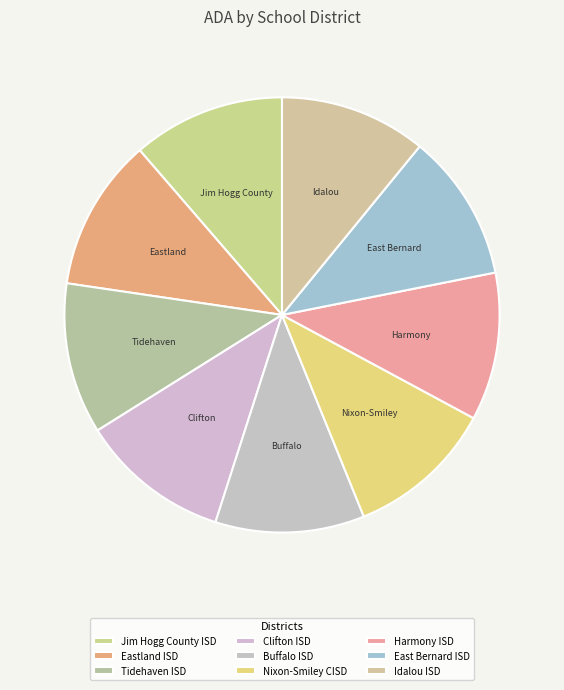

Is there a majority slice in this chart?

No